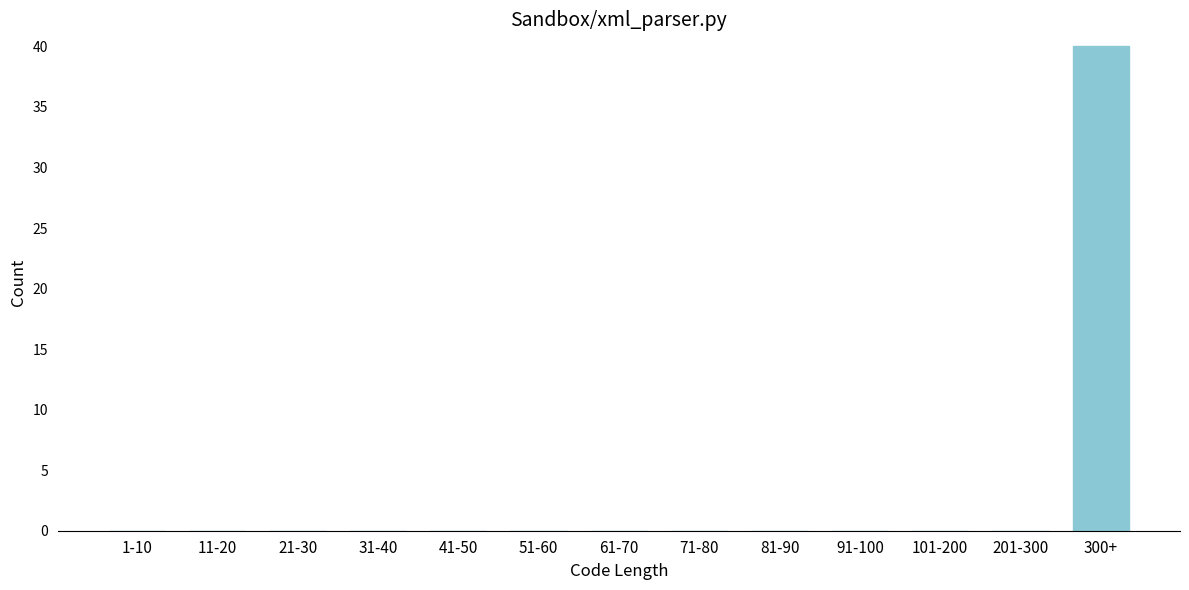

Reading left to right, list all the values displayed in this chart.

1-10=0	11-20=0	21-30=0	31-40=0	41-50=0	51-60=0	61-70=0	71-80=0	81-90=0	91-100=0	101-200=0	201-300=0	300+=40